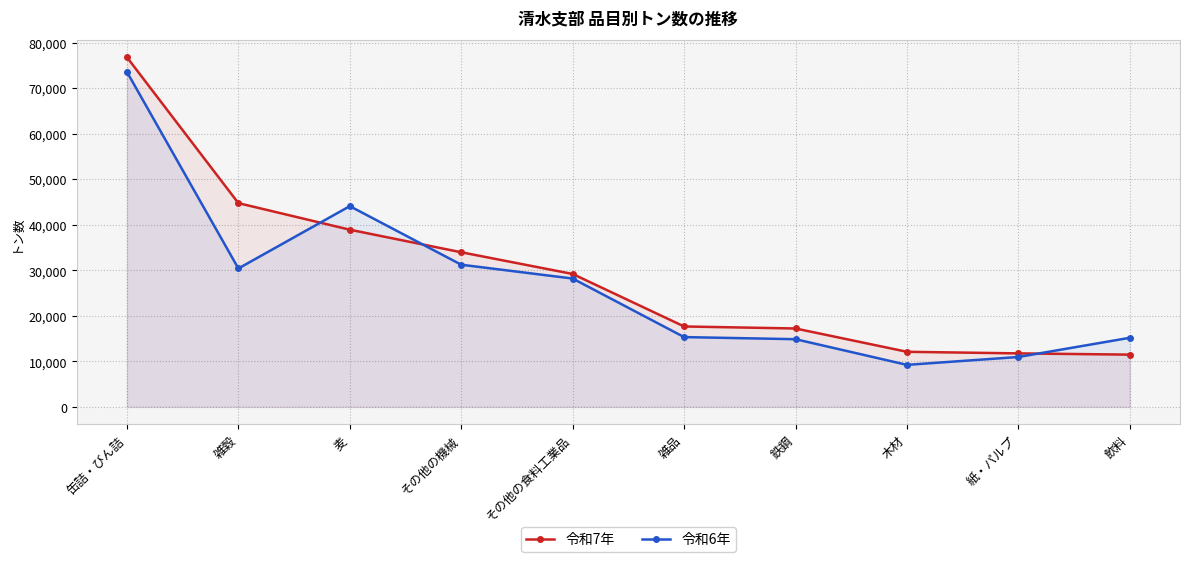

What is the label of the 4th point from the right?

鉄鋼